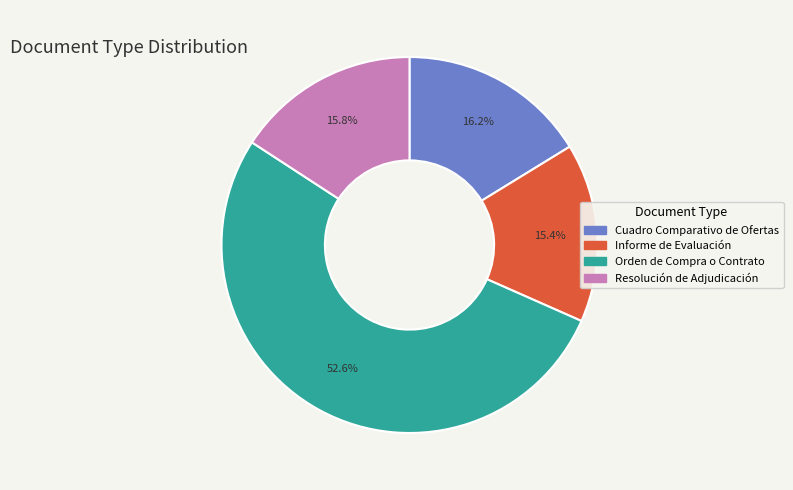

What percentage is the Cuadro Comparativo de Ofertas slice, to the nearest percent?

16%